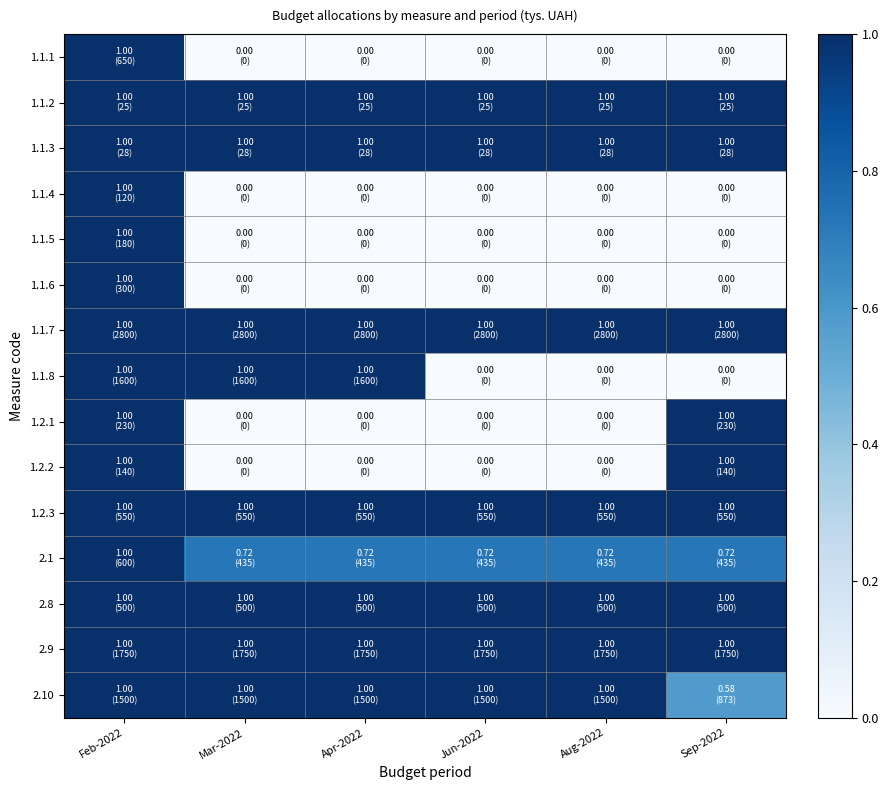

Reading left to right, what are all the values shown in this chart?

1.1.1: Feb-2022=1.0	Mar-2022=0.0	Apr-2022=0.0	Jun-2022=0.0	Aug-2022=0.0	Sep-2022=0.0
1.1.2: Feb-2022=1.0	Mar-2022=1.0	Apr-2022=1.0	Jun-2022=1.0	Aug-2022=1.0	Sep-2022=1.0
1.1.3: Feb-2022=1.0	Mar-2022=1.0	Apr-2022=1.0	Jun-2022=1.0	Aug-2022=1.0	Sep-2022=1.0
1.1.4: Feb-2022=1.0	Mar-2022=0.0	Apr-2022=0.0	Jun-2022=0.0	Aug-2022=0.0	Sep-2022=0.0
1.1.5: Feb-2022=1.0	Mar-2022=0.0	Apr-2022=0.0	Jun-2022=0.0	Aug-2022=0.0	Sep-2022=0.0
1.1.6: Feb-2022=1.0	Mar-2022=0.0	Apr-2022=0.0	Jun-2022=0.0	Aug-2022=0.0	Sep-2022=0.0
1.1.7: Feb-2022=1.0	Mar-2022=1.0	Apr-2022=1.0	Jun-2022=1.0	Aug-2022=1.0	Sep-2022=1.0
1.1.8: Feb-2022=1.0	Mar-2022=1.0	Apr-2022=1.0	Jun-2022=0.0	Aug-2022=0.0	Sep-2022=0.0
1.2.1: Feb-2022=1.0	Mar-2022=0.0	Apr-2022=0.0	Jun-2022=0.0	Aug-2022=0.0	Sep-2022=1.0
1.2.2: Feb-2022=1.0	Mar-2022=0.0	Apr-2022=0.0	Jun-2022=0.0	Aug-2022=0.0	Sep-2022=1.0
1.2.3: Feb-2022=1.0	Mar-2022=1.0	Apr-2022=1.0	Jun-2022=1.0	Aug-2022=1.0	Sep-2022=1.0
2.1: Feb-2022=1.0	Mar-2022=0.7	Apr-2022=0.7	Jun-2022=0.7	Aug-2022=0.7	Sep-2022=0.7
2.8: Feb-2022=1.0	Mar-2022=1.0	Apr-2022=1.0	Jun-2022=1.0	Aug-2022=1.0	Sep-2022=1.0
2.9: Feb-2022=1.0	Mar-2022=1.0	Apr-2022=1.0	Jun-2022=1.0	Aug-2022=1.0	Sep-2022=1.0
2.10: Feb-2022=1.0	Mar-2022=1.0	Apr-2022=1.0	Jun-2022=1.0	Aug-2022=1.0	Sep-2022=0.6